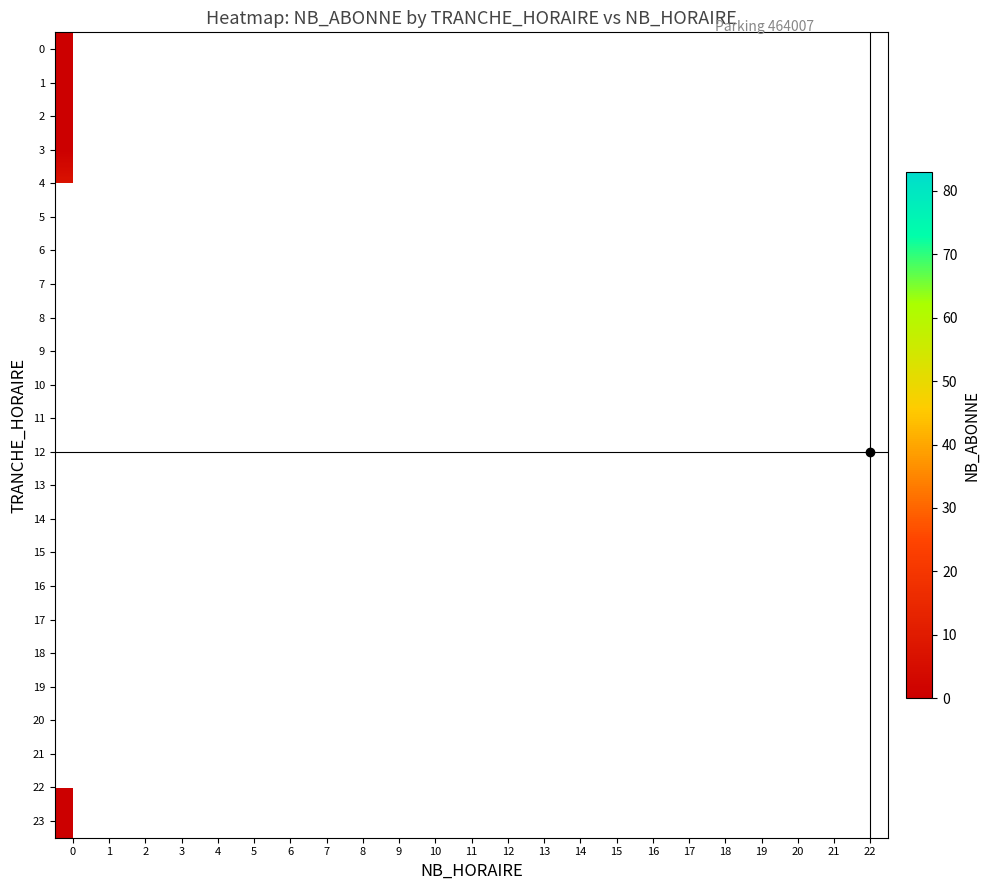

Which has a higher value, 19 or 20?

20